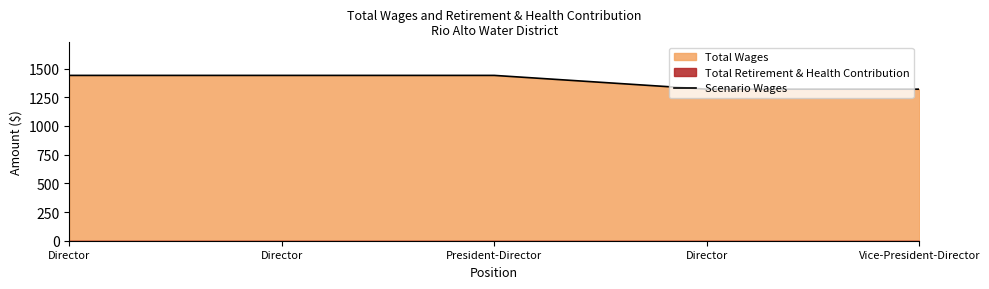

Which category has the highest value across all series?

Director